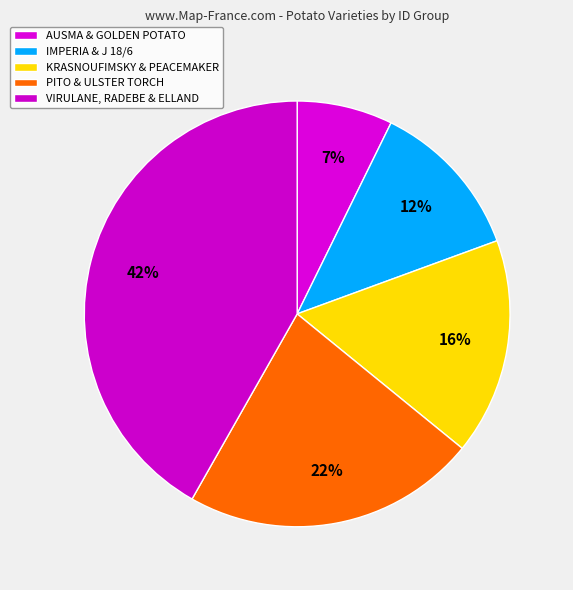

How many slices are in this pie chart?

5